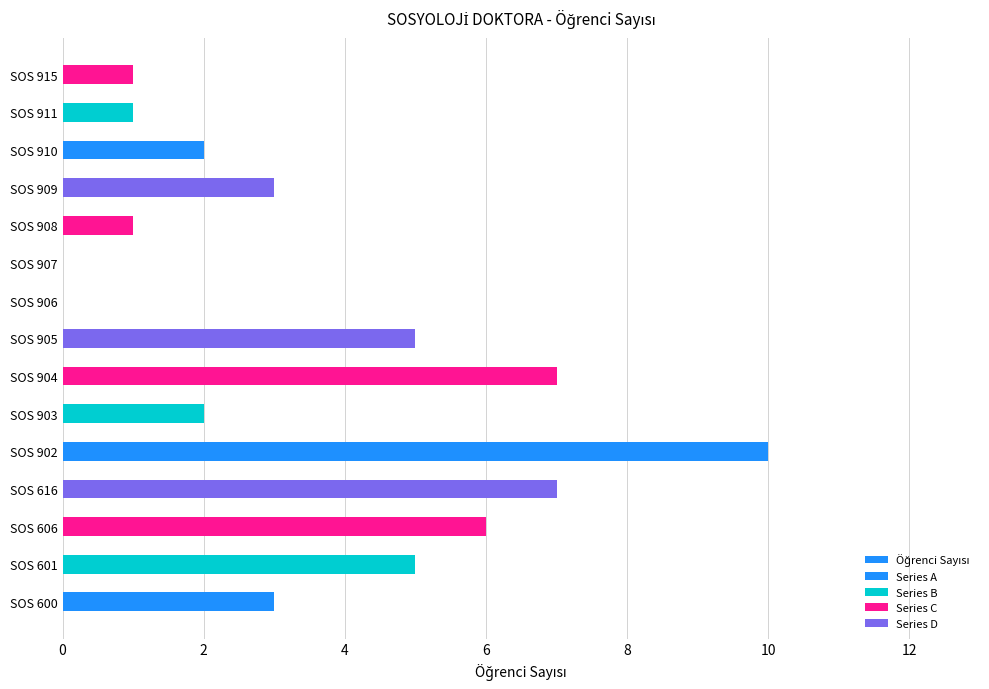

Reading right to left, extract all data points from this chart.

SOS 915=1	SOS 911=1	SOS 910=2	SOS 909=3	SOS 908=1	SOS 907=0	SOS 906=0	SOS 905=5	SOS 904=7	SOS 903=2	SOS 902=10	SOS 616=7	SOS 606=6	SOS 601=5	SOS 600=3